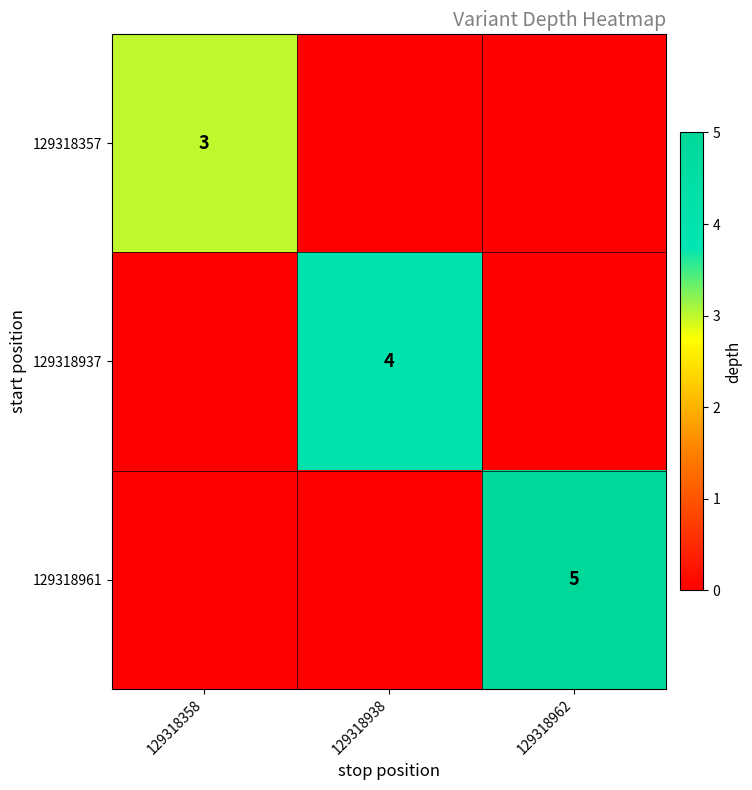

At which category is the sum across all series the highest?

129318962